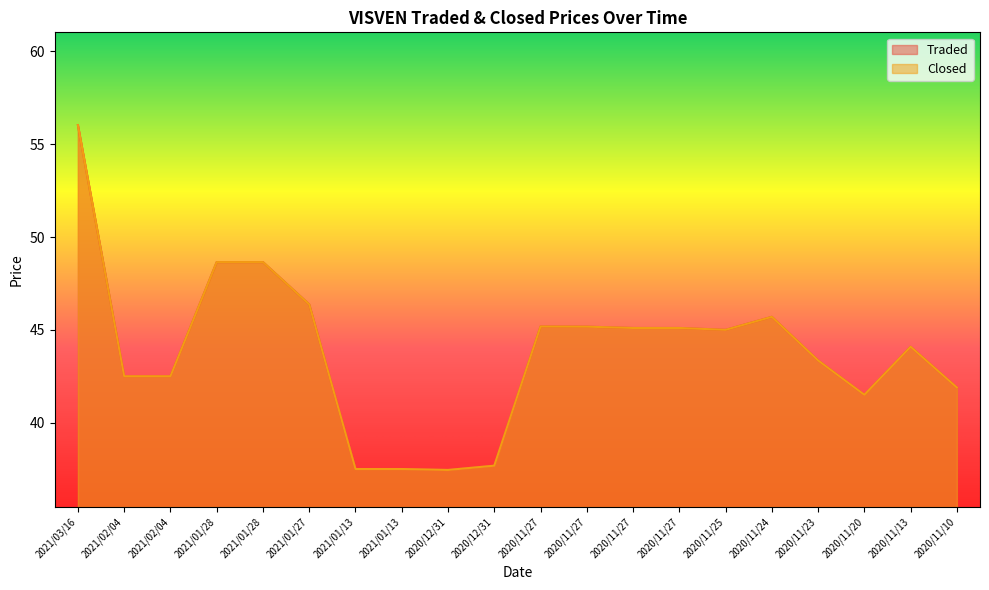

What are all the series names shown in the legend?

Traded, Closed